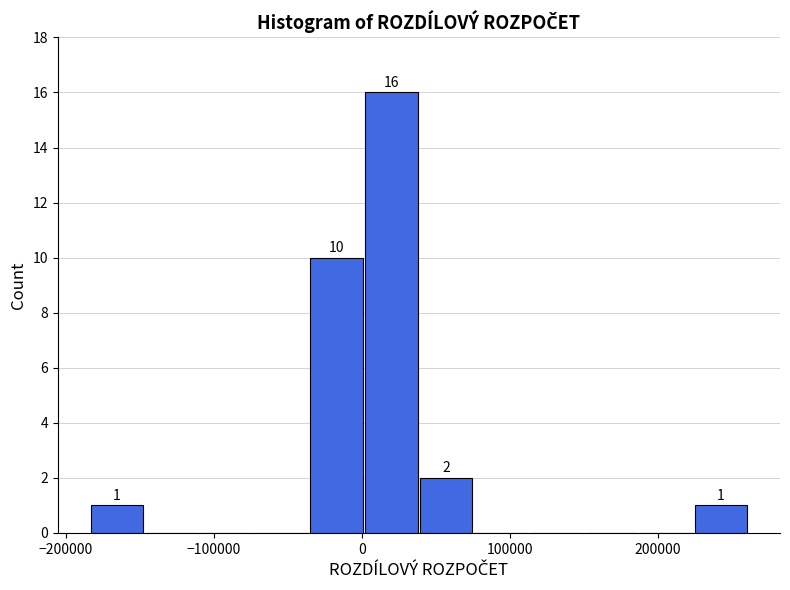

Around what value on the x-axis is the tallest bar? Give the approximate position of its centre, as read against the axis.

20000